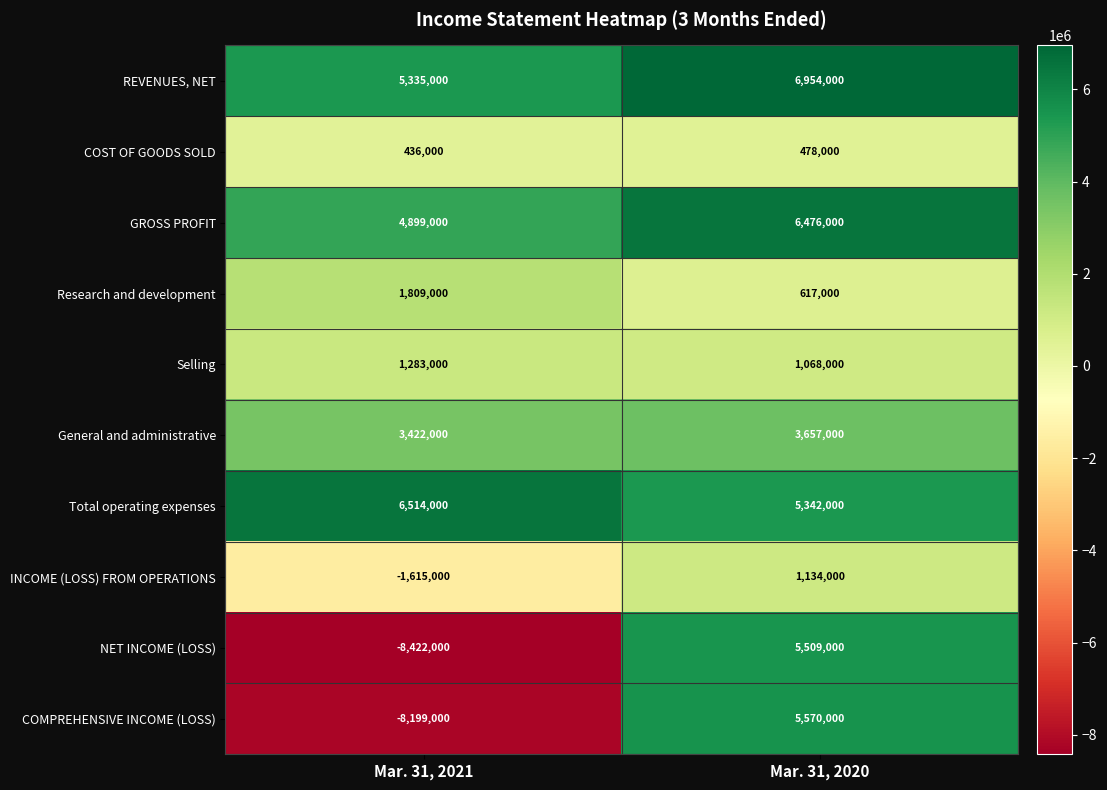

At which label is NET INCOME (LOSS) closest to -1456500?

Mar. 31, 2021